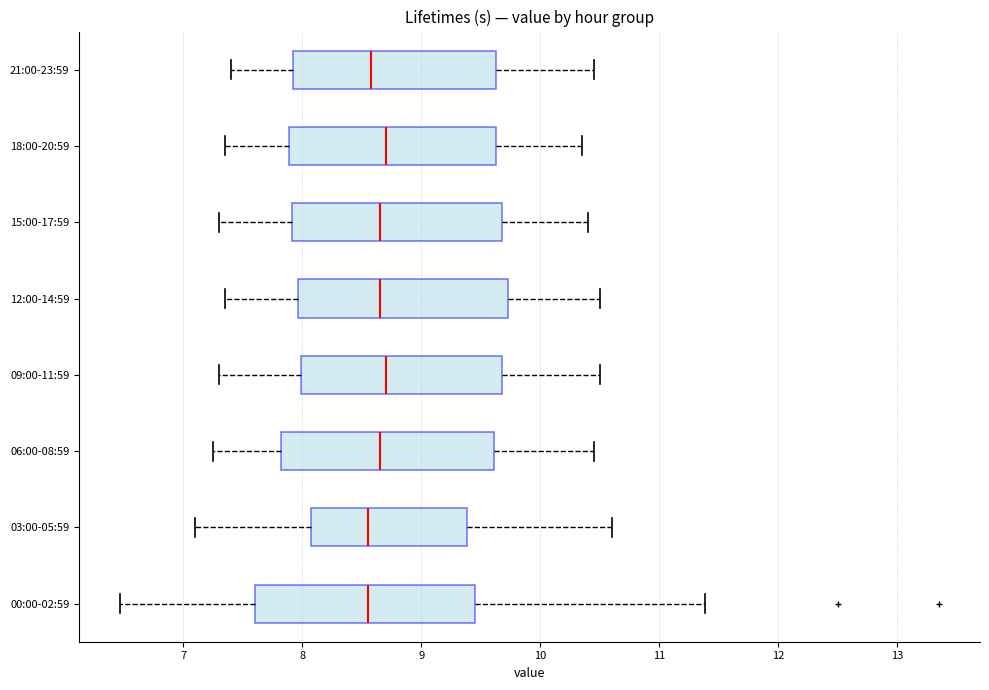

Reading bottom to top, read every box against the x-axis: the position of its median line, the range the box covers, and the ends of its whiskers. The values are not printed on the chart, so give them approximately, as read against the axis.

00:00-02:59: median 8.6, box 7.6 to 9.5, whiskers 6.5 to 11.4
03:00-05:59: median 8.6, box 8.1 to 9.4, whiskers 7.1 to 10.6
06:00-08:59: median 8.7, box 7.8 to 9.6, whiskers 7.3 to 10.5
09:00-11:59: median 8.7, box 8.0 to 9.7, whiskers 7.3 to 10.5
12:00-14:59: median 8.7, box 8.0 to 9.7, whiskers 7.4 to 10.5
15:00-17:59: median 8.7, box 7.9 to 9.7, whiskers 7.3 to 10.4
18:00-20:59: median 8.7, box 7.9 to 9.6, whiskers 7.4 to 10.4
21:00-23:59: median 8.6, box 7.9 to 9.6, whiskers 7.4 to 10.5